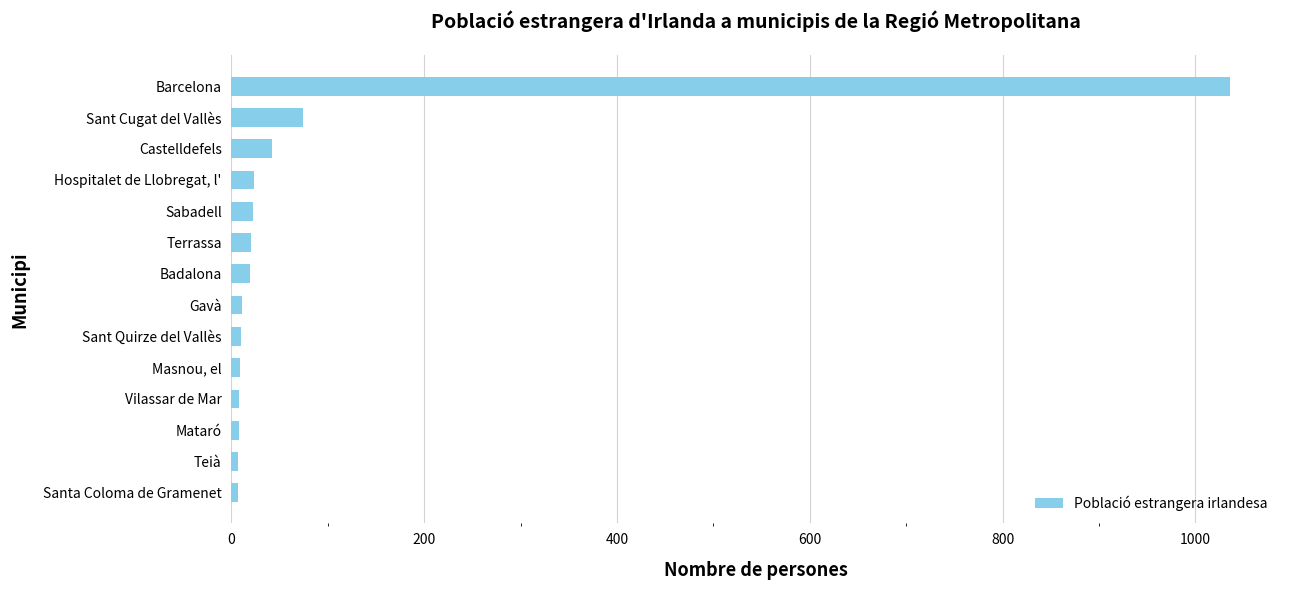

What is the maximum value shown in the chart?

1036